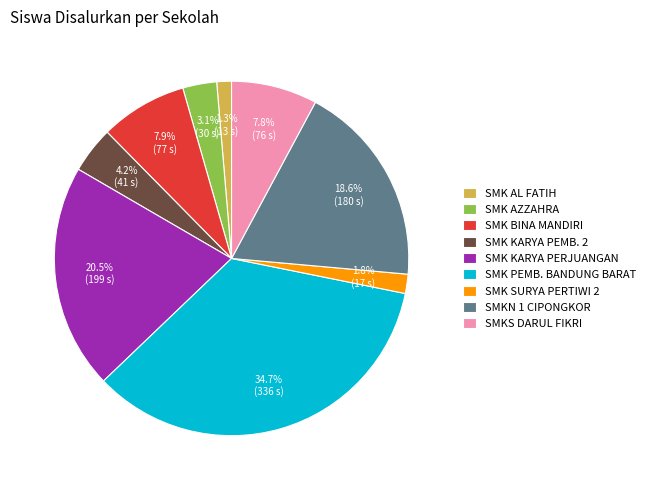

Between SMK AZZAHRA and SMK SURYA PERTIWI 2, which is larger?

SMK AZZAHRA